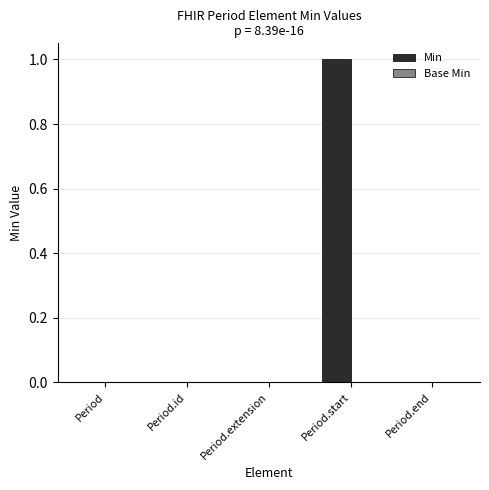

What is the change in value from Period.extension to Period.start?

+1